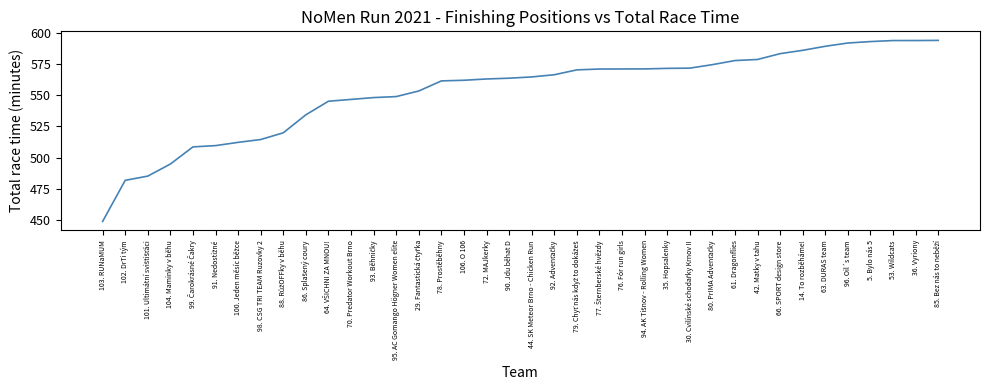

What is the greatest value displayed?

593.8